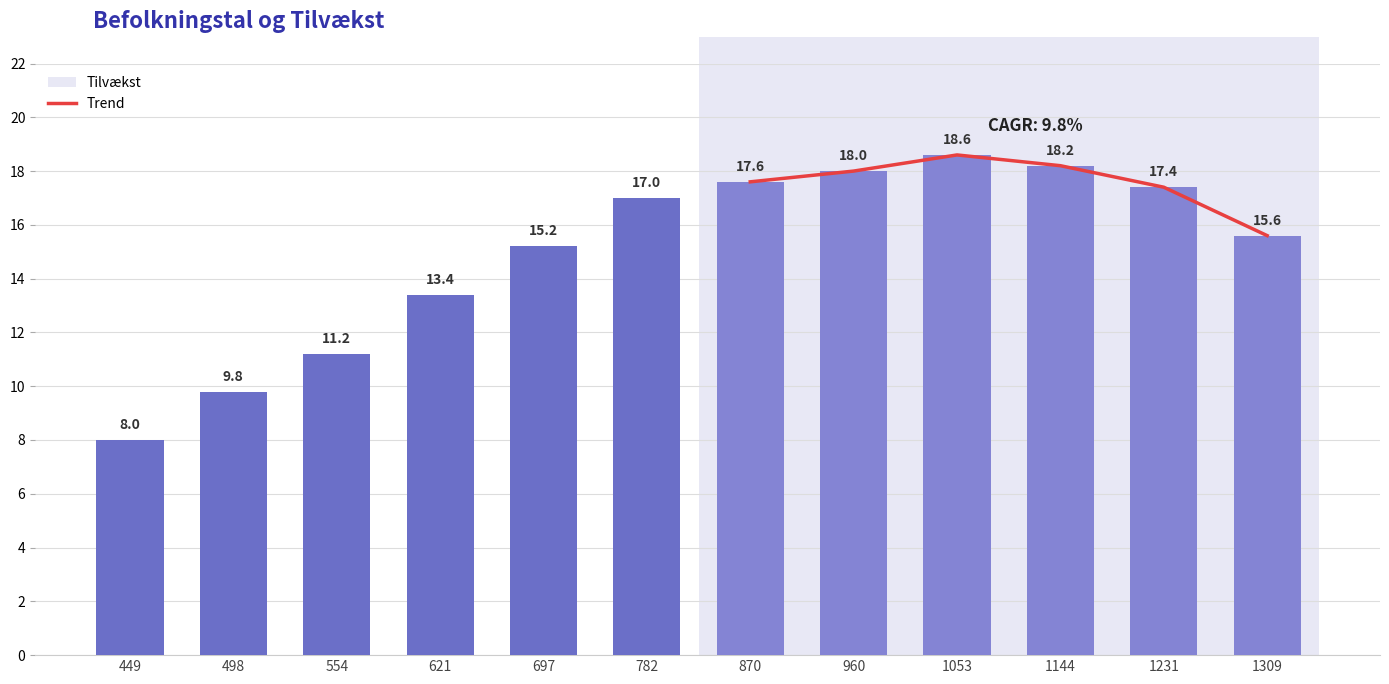

Reading right to left, what are all the values shown in this chart?

15.6	17.4	18.2	18.6	18.0	17.6	17.0	15.2	13.4	11.2	9.8	8.0